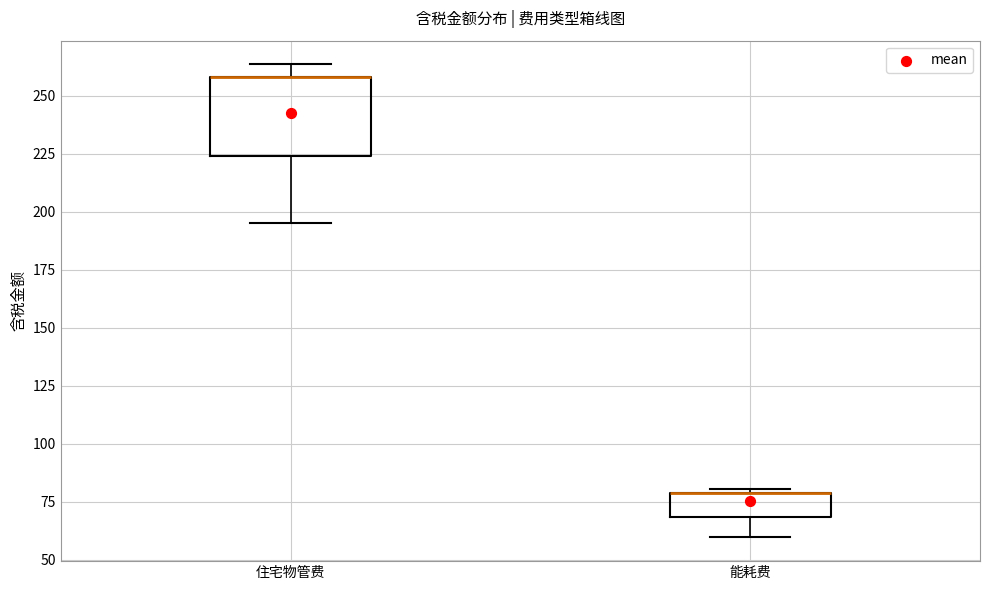

Reading left to right, read every box against the y-axis: the position of its median line, the range the box covers, and the ends of its whiskers. The values are not printed on the chart, so give them approximately, as read against the axis.

住宅物管费: median 260 (drawn on the box's upper edge), box 225 to 260, whiskers 195 to 265
能耗费: median 80 (drawn on the box's upper edge), box 70 to 80, whiskers 60 to 80 (just above the box's upper edge)